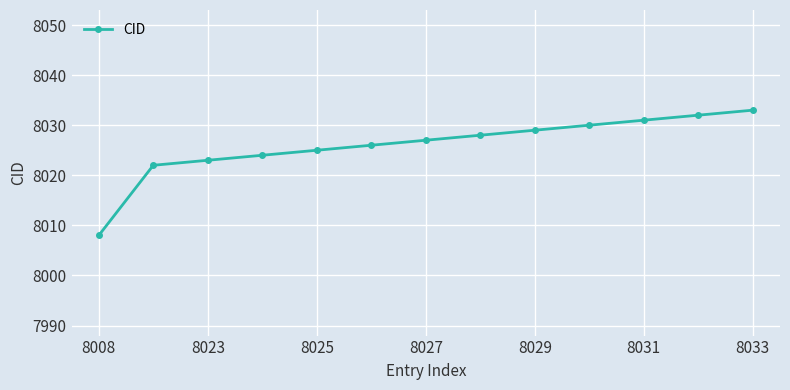

What is the value of the 3rd point from the left?

8023